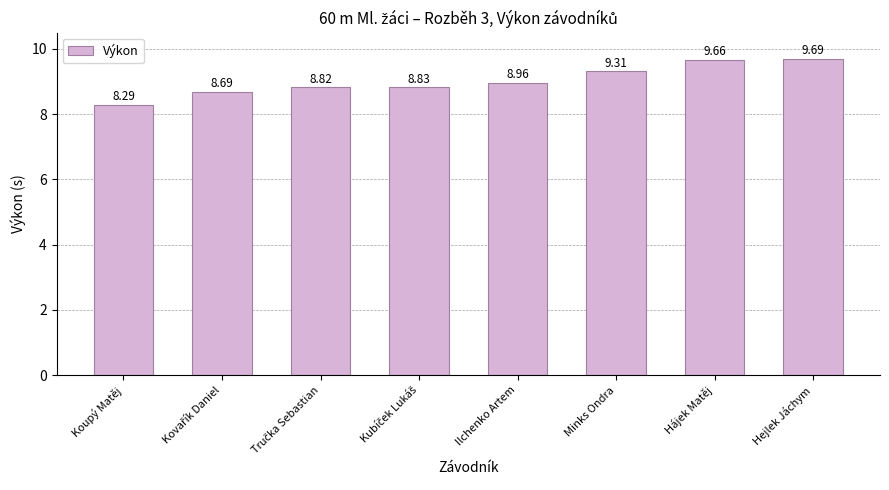

Which category has the highest value across all series?

Hejlek Jáchym